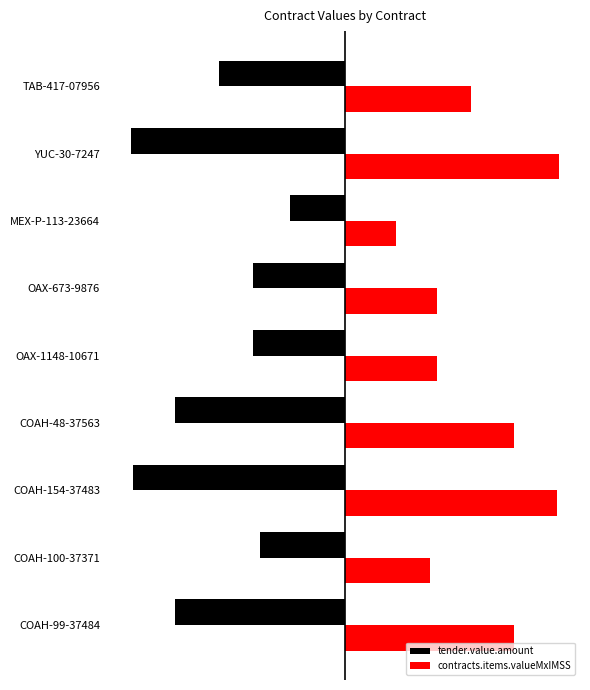

Which category has the lowest value in the contracts.items.valueMxIMSS series?

MEX-P-113-23664